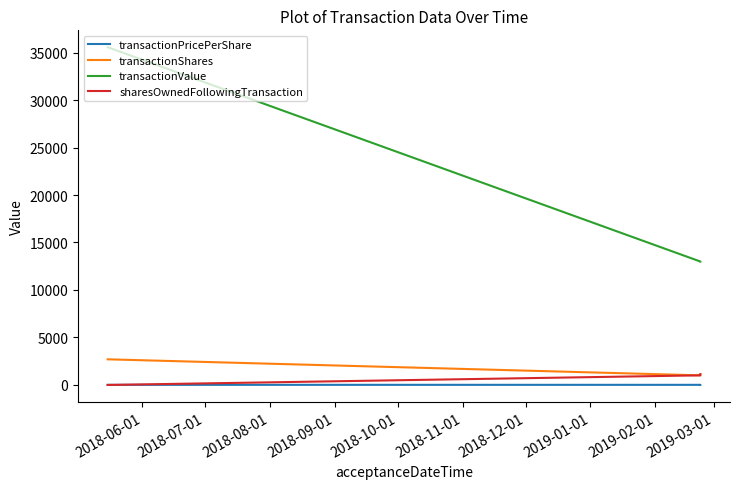

Which series has the largest range (max minus min)?

transactionValue